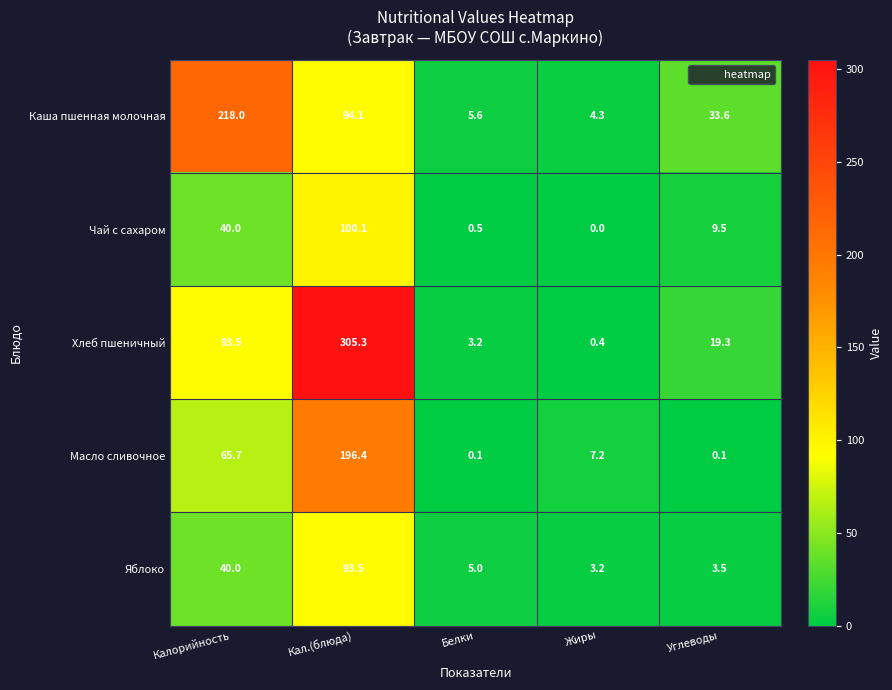

At which category does the chart reach its minimum across all series?

Жиры